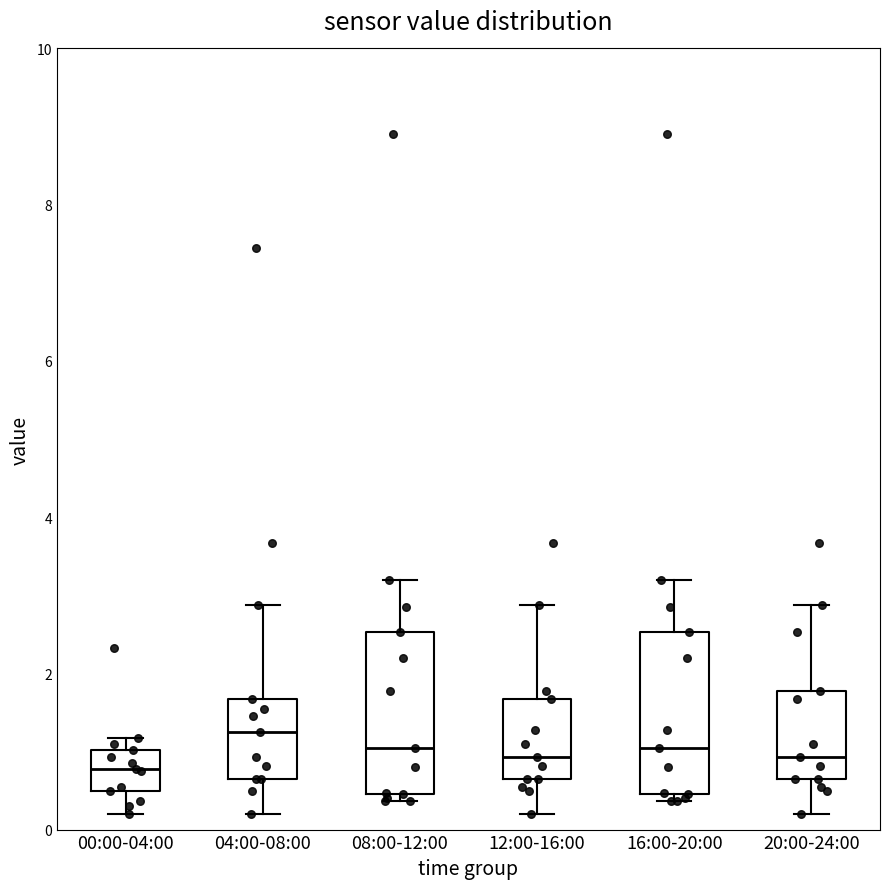

Reading left to right, transcribe this box plot: for each box, give where its median line is, the range the box spans, and where its two whiskers end, as read against the y-axis. The values are not printed on the chart, so give them approximately, as read against the axis.

00:00-04:00: median 0.8, box 0.6 to 1.0, whiskers 0.2 to 1.2
04:00-08:00: median 1.2, box 0.6 to 1.6, whiskers 0.2 to 2.8
08:00-12:00: median 1.0, box 0.4 to 2.6, whiskers 0.4 (just below the box's lower edge) to 3.2
12:00-16:00: median 1.0, box 0.6 to 1.6, whiskers 0.2 to 2.8
16:00-20:00: median 1.0, box 0.4 to 2.6, whiskers 0.4 (just below the box's lower edge) to 3.2
20:00-24:00: median 1.0, box 0.6 to 1.8, whiskers 0.2 to 2.8